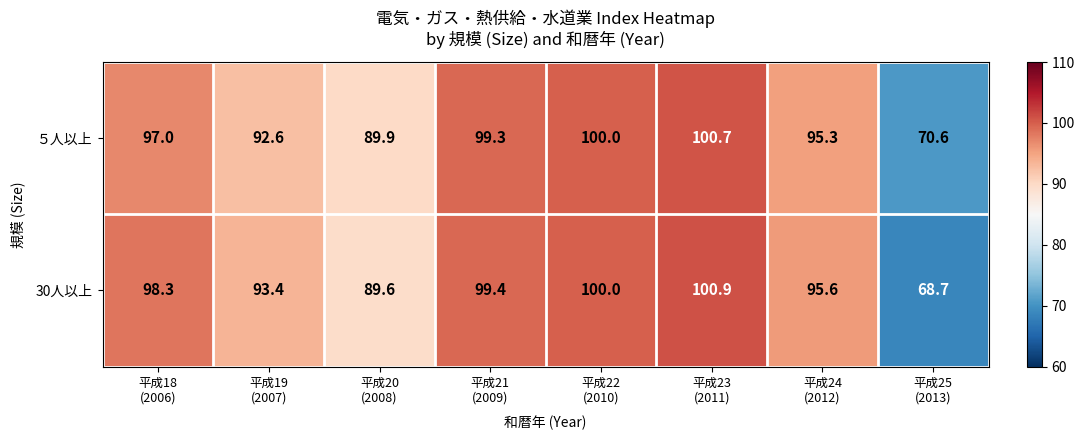

Which series has the largest total across all categories?

30人以上